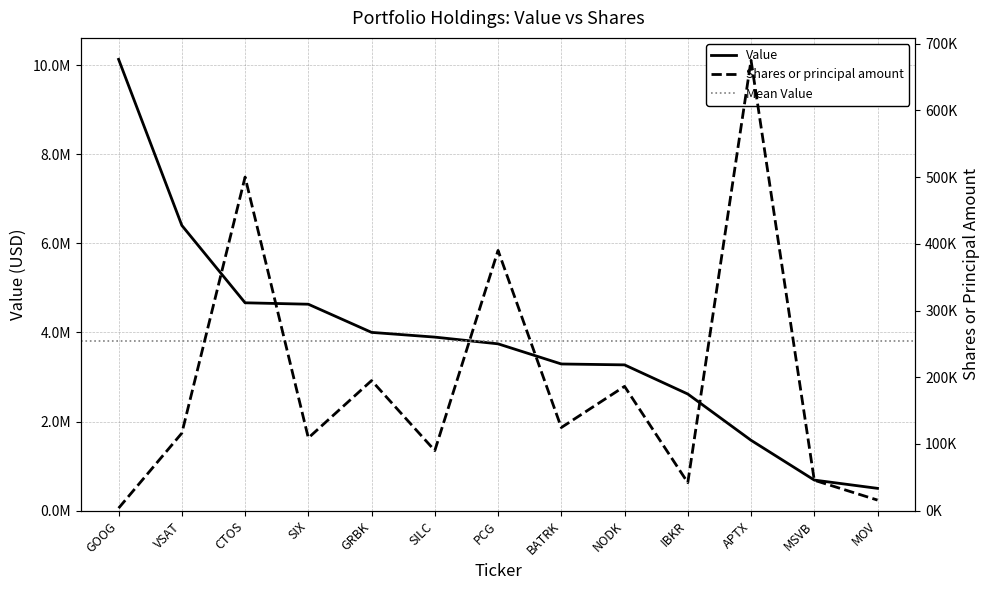

Reading left to right, what are all the values shown in this chart?

Value: GOOG=10128000	VSAT=6401000	CTOS=4665000	SIX=4633000	GRBK=4001000	SILC=3895000	PCG=3744000	BATRK=3292000	NODK=3272000	IBKR=2618000	APTX=1580000	MSVB=687000	MOV=501000
Shares or principal amount: GOOG=3800	VSAT=116235	CTOS=500000	SIX=109000	GRBK=195000	SILC=90054	PCG=390000	BATRK=124600	NODK=186319	IBKR=42000	APTX=675000	MSVB=45607	MOV=15900